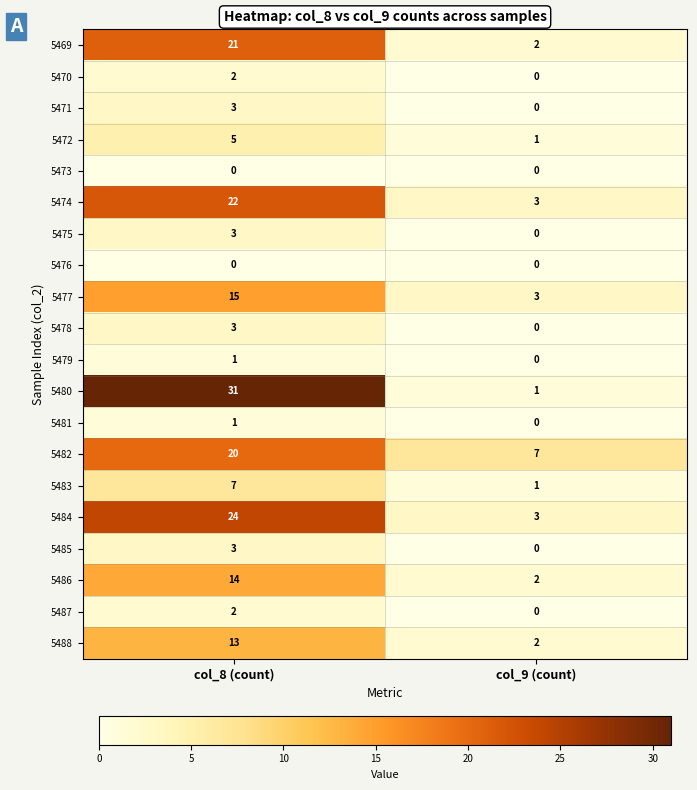

What is the total value across all series at col_8 (count)?

190